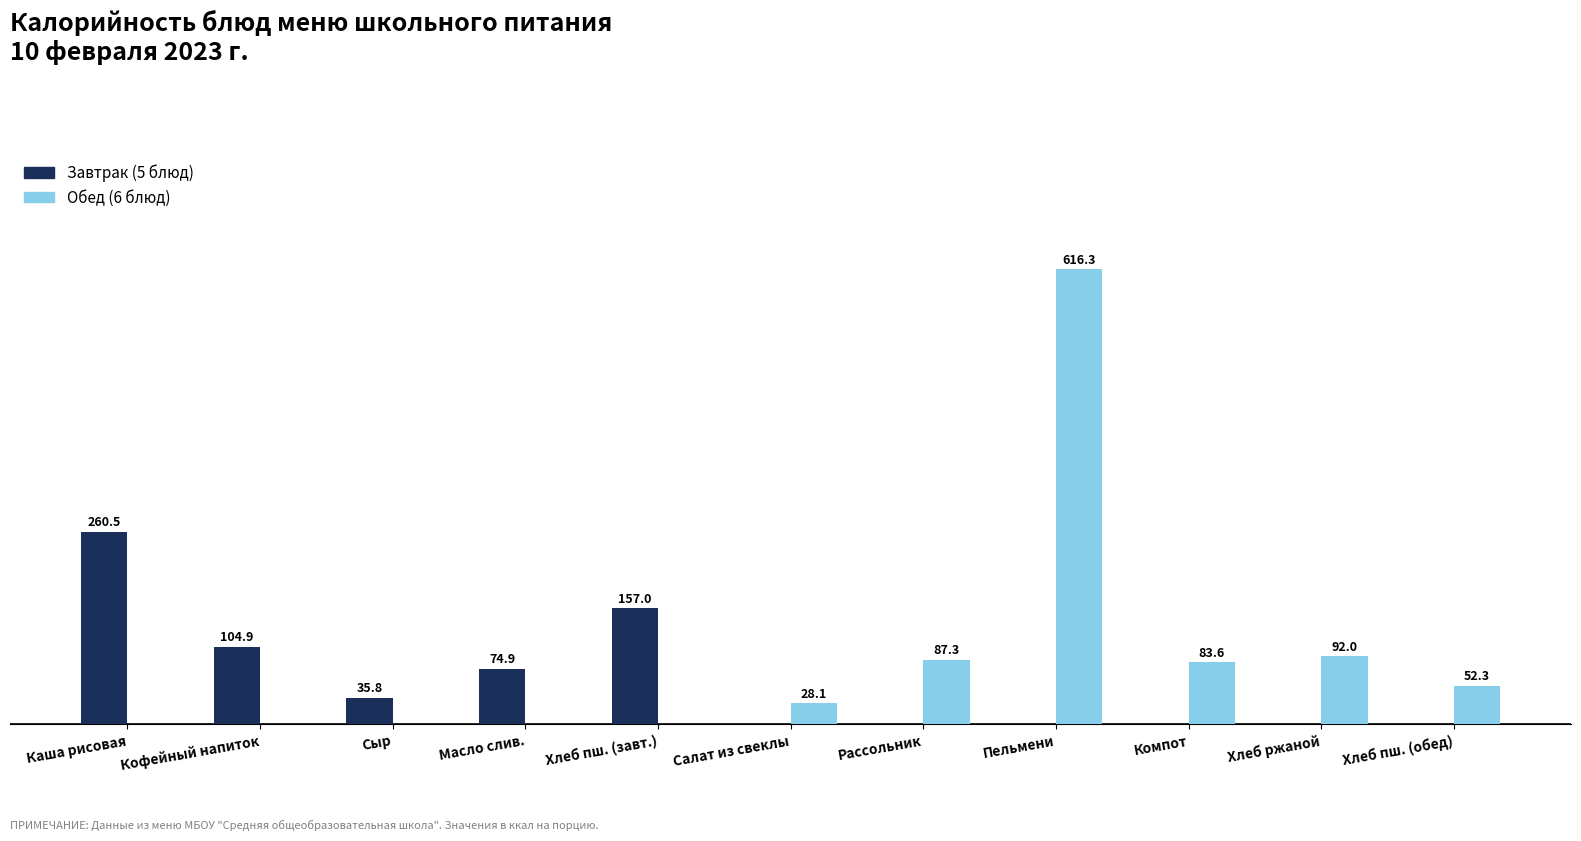

At which category does the chart reach its peak across all series?

Пельмени